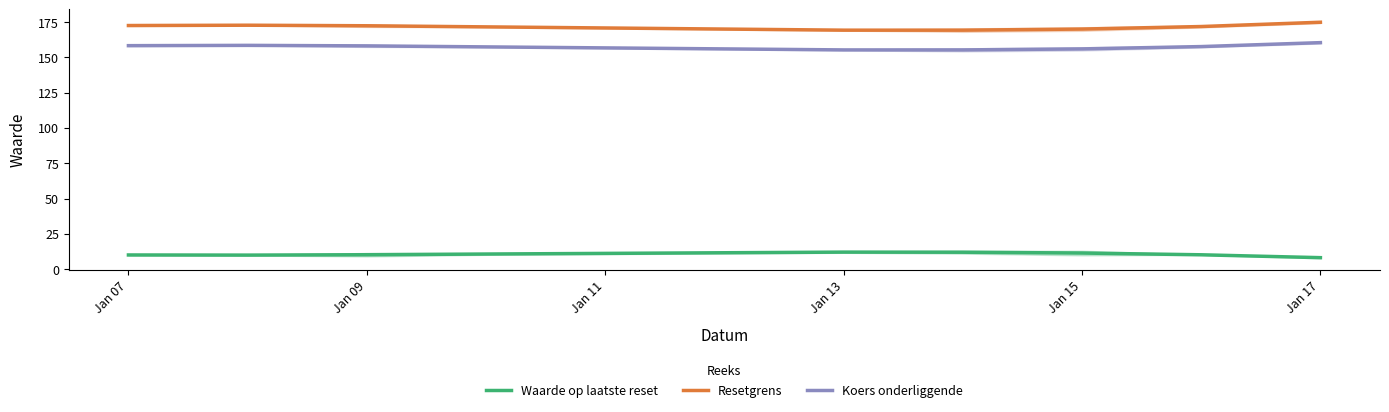

How many lines are shown in the chart?

3